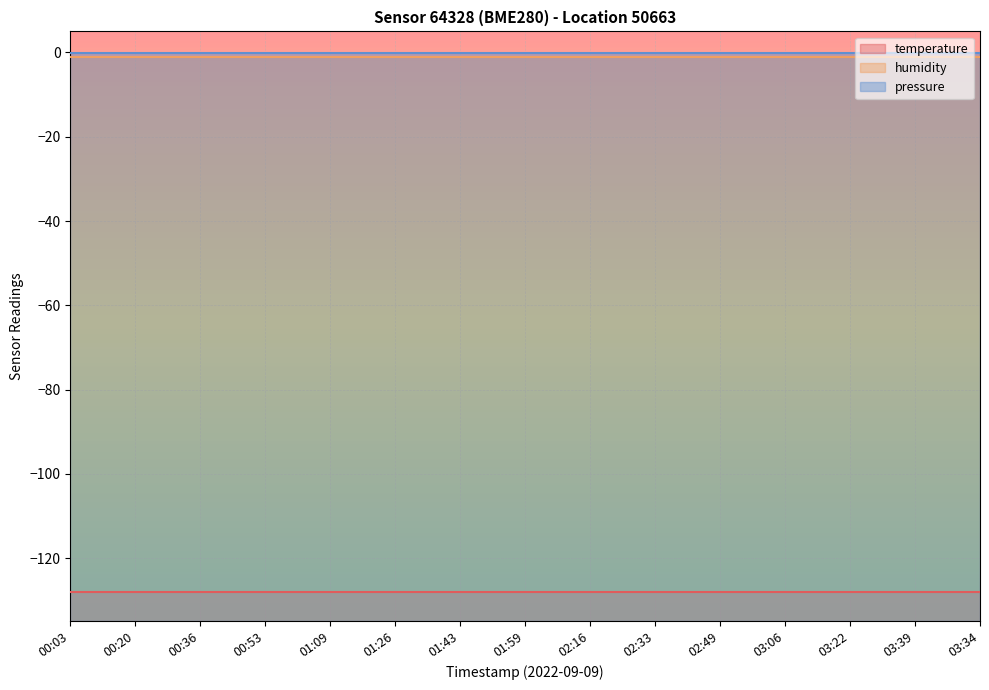

What position from the right is 03:22?

3